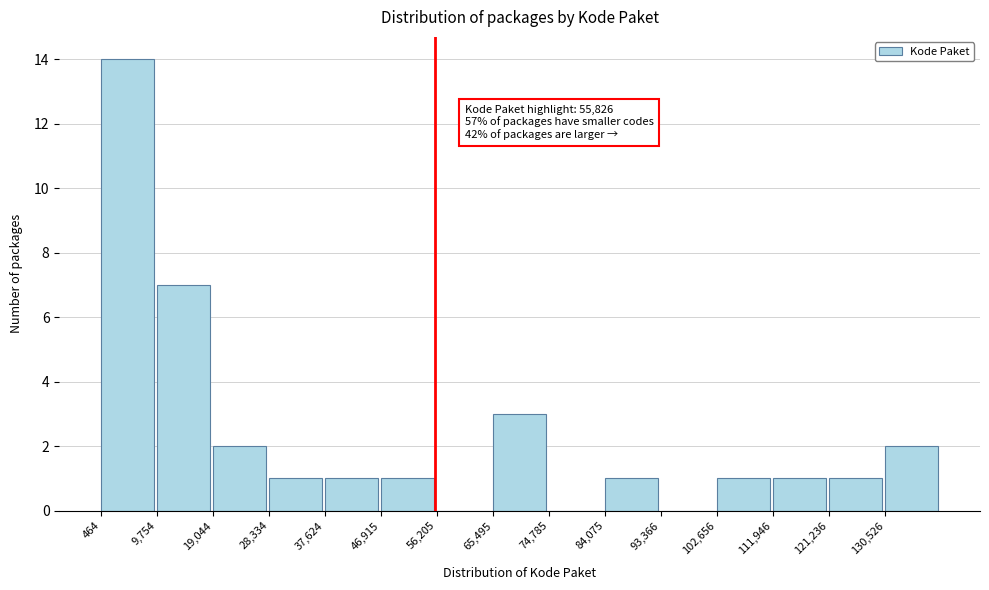

Over which range of the x-axis is the bar tallest?

0 to 10000